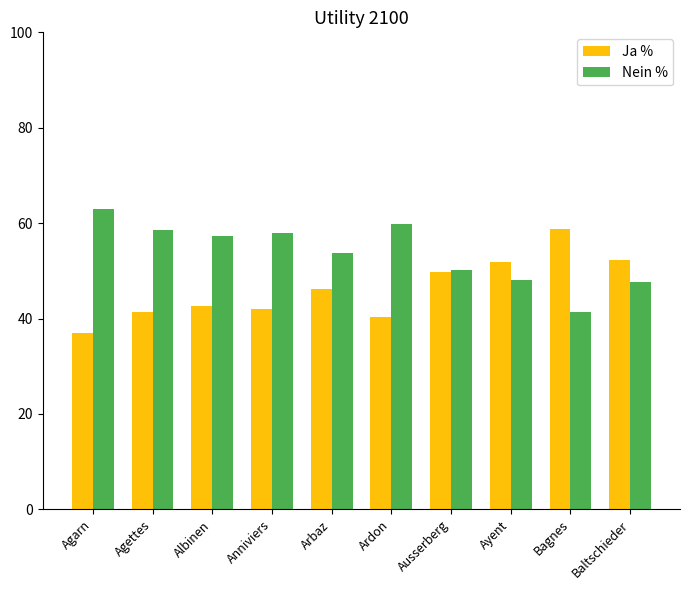

What is the sum of the Ja % values at Ayent and Bagnes?

110.6